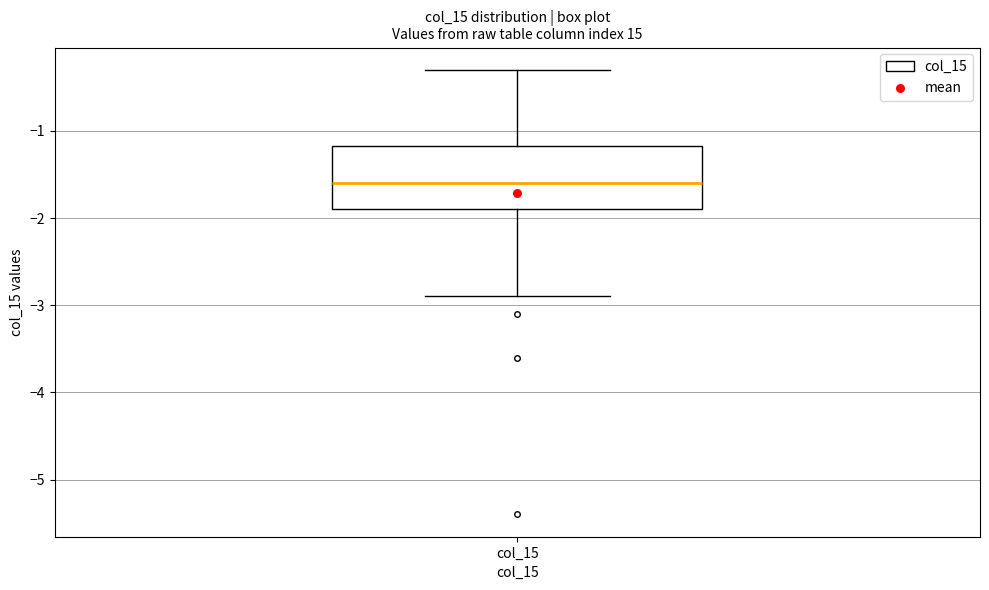

Transcribe this box plot: give where the median line is, the range the box spans, and where the two whiskers end, as read against the y-axis. The values are not printed on the chart, so give them approximately, as read against the axis.

median -1.6, box -1.9 to -1.2, whiskers -2.9 to -0.3